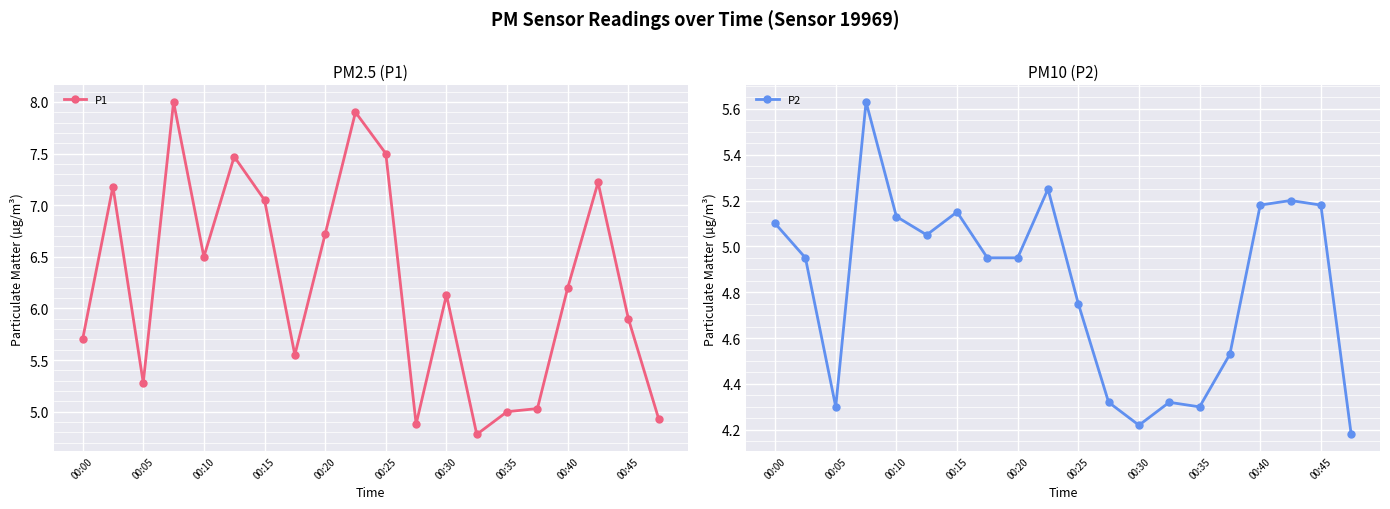

How many interior local peaks does the P2 series have?

5